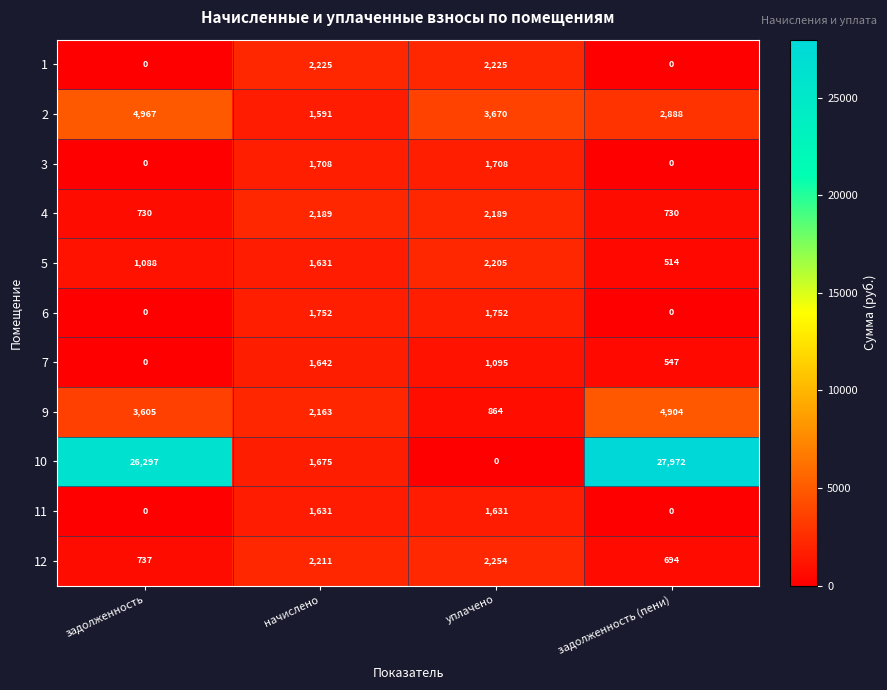

What is the sum of the 10 values at задолженность (пени) and уплачено?

27972